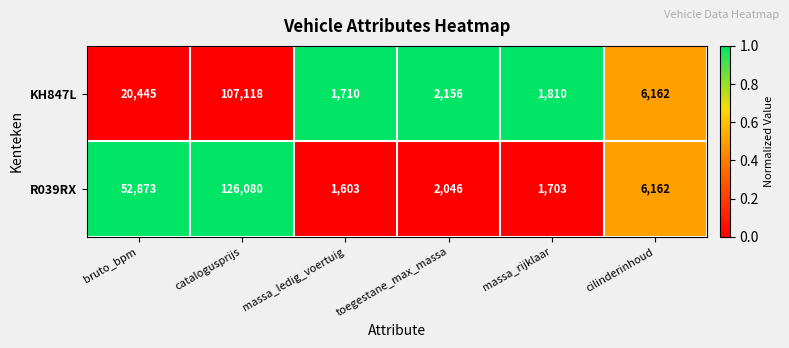

Which series has the widest spread of values?

R039RX